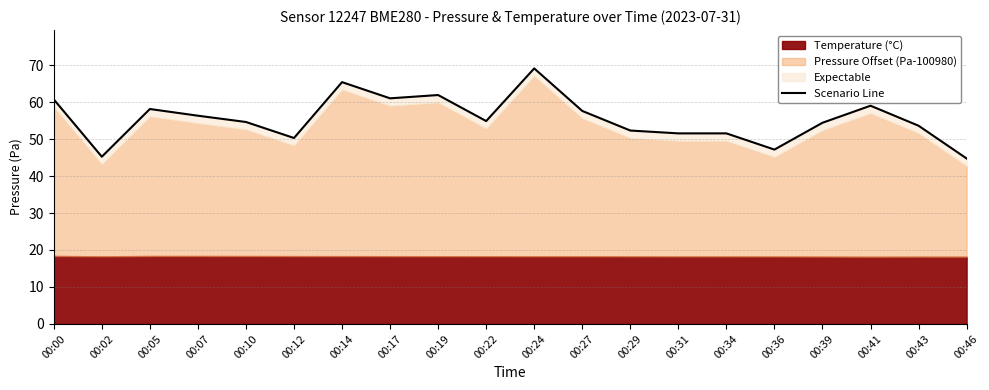

How many data points are less than 54?

8